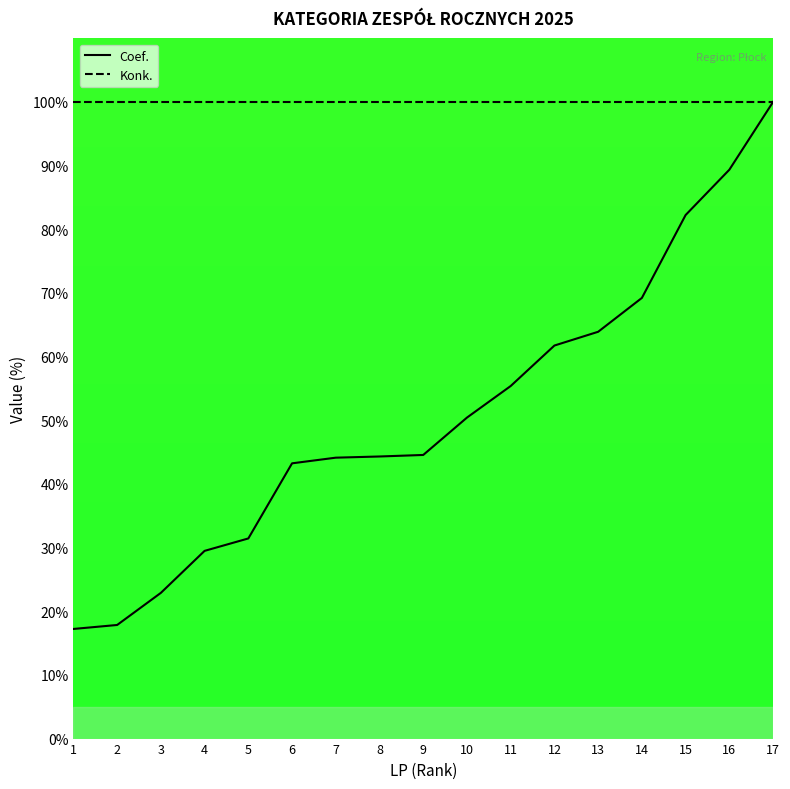

At 17, list the series in order from smallest to largest.

Coef., Konk.